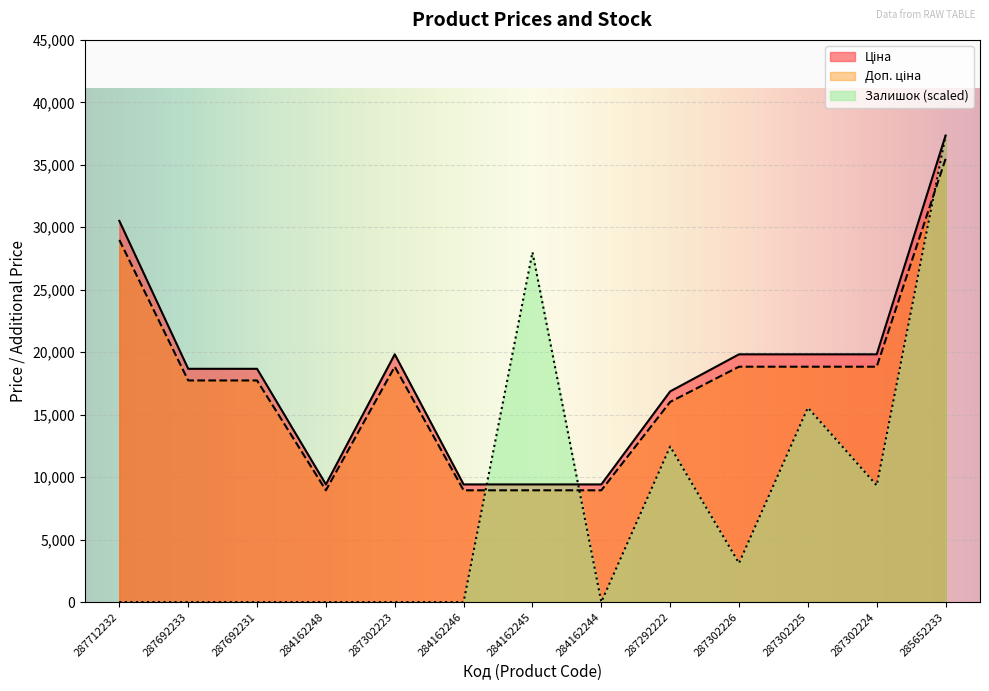

Is it true that Доп. ціна equals 18839.5 at 287302225?

True